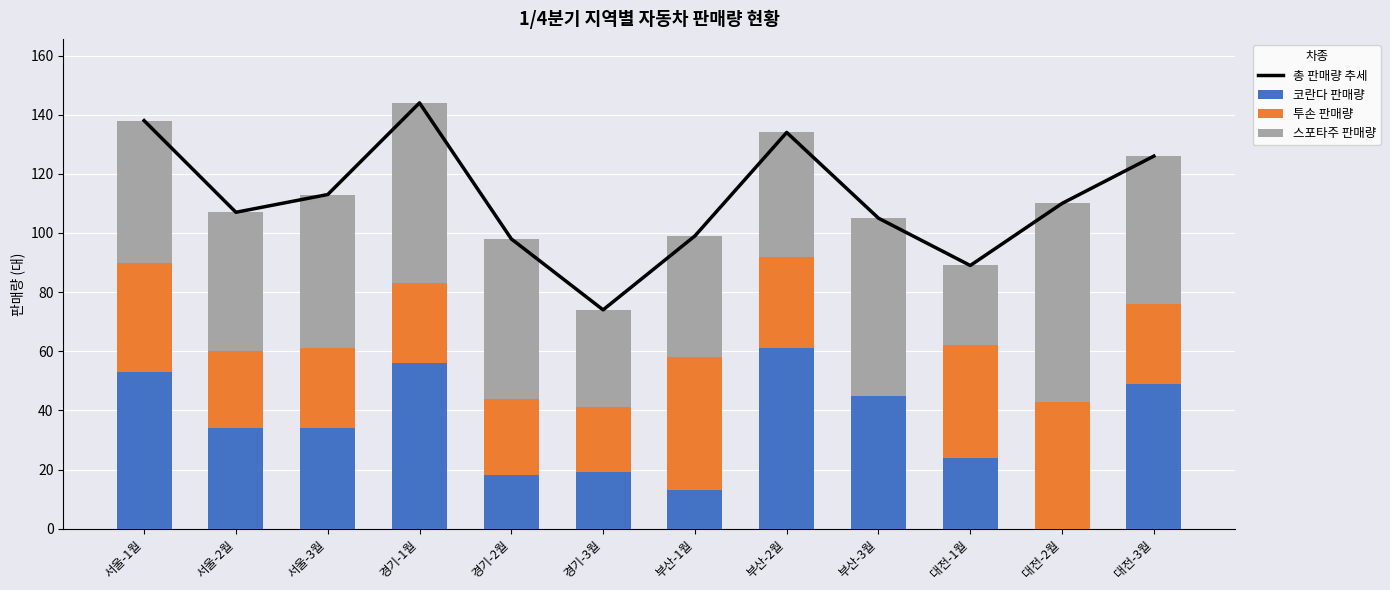

Reading right to left, extract all data points from this chart.

총 판매량 추세: 126	110	89	105	134	99	74	98	144	113	107	138
코란다 판매량: 49	0	24	45	61	13	19	18	56	34	34	53
투손 판매량: 27	43	38	0	31	45	22	26	27	27	26	37
스포타주 판매량: 50	67	27	60	42	41	33	54	61	52	47	48